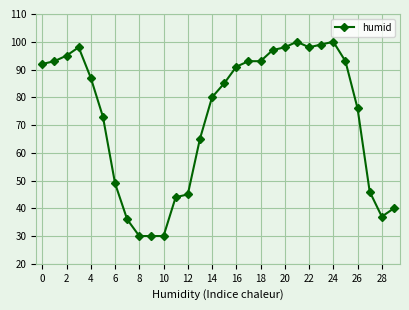

What is the average value?

73